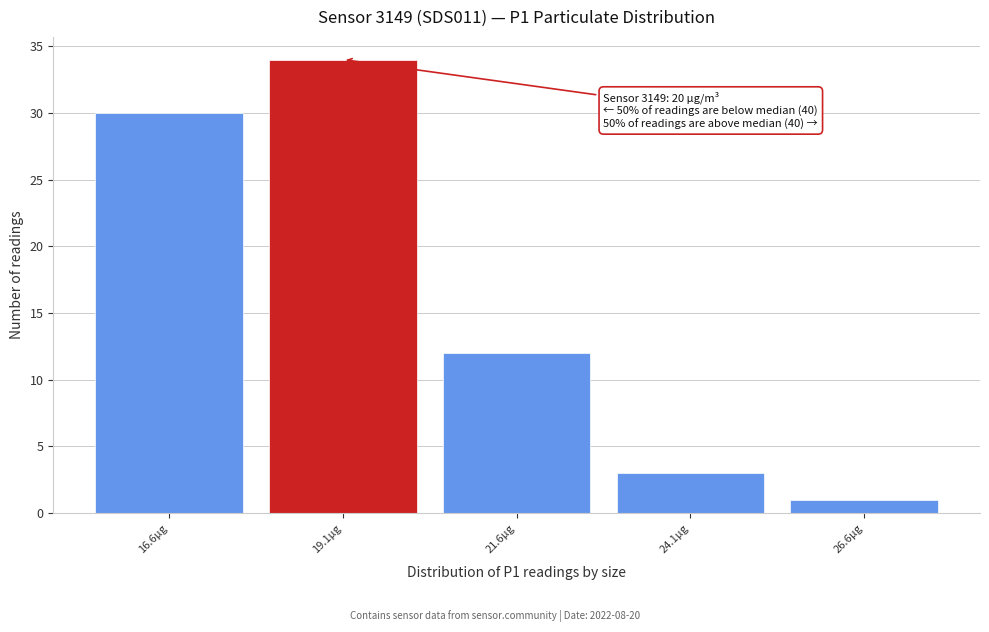

Reading right to left, what are all the values shown in this chart?

1	3	12	34	30